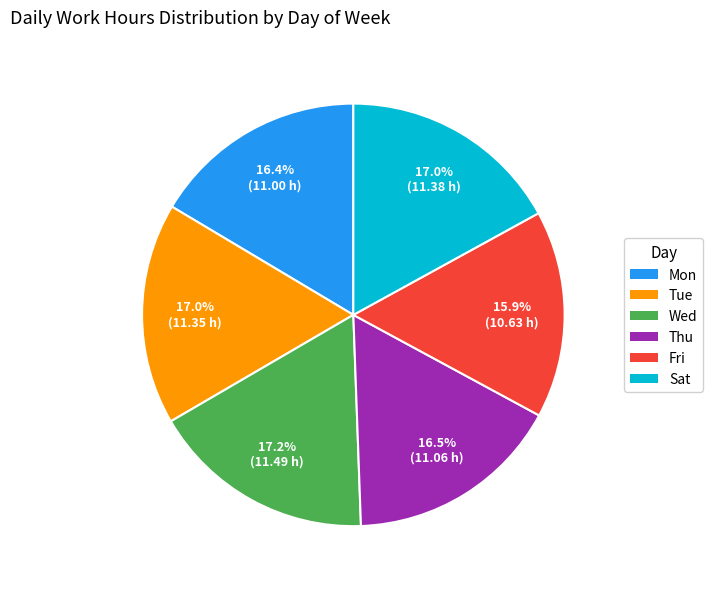

Is there any slice that represents more than half of the pie?

No